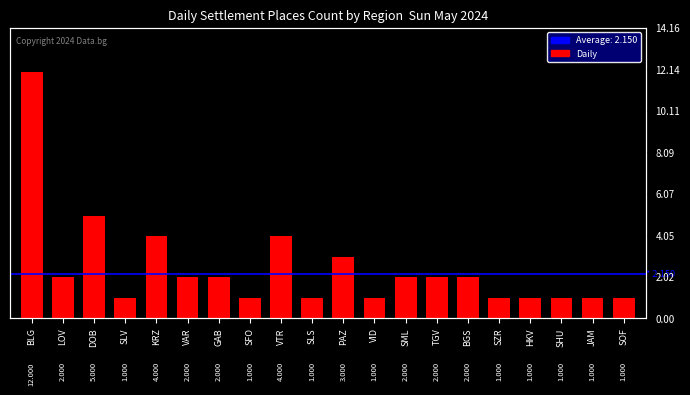

Rank the categories by value from lowest to highest.

SLV, SFO, SLS, VID, SZR, HKV, SHU, JAM, SOF, LOV, VAR, GAB, SML, TGV, BGS, PAZ, KRZ, VTR, DOB, BLG